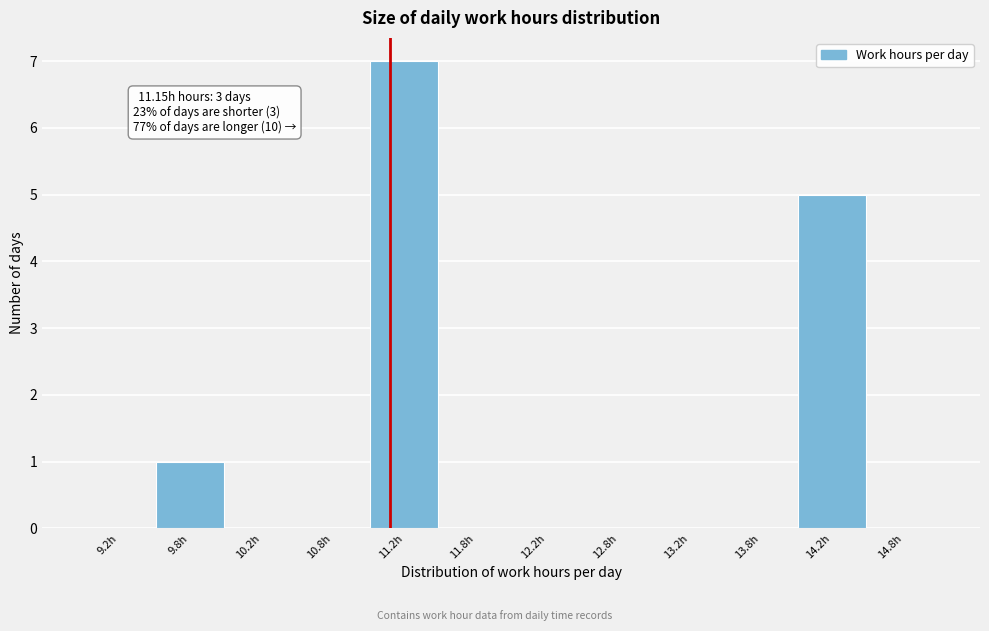

Over which range of the x-axis is the bar tallest?

11.0 to 11.5